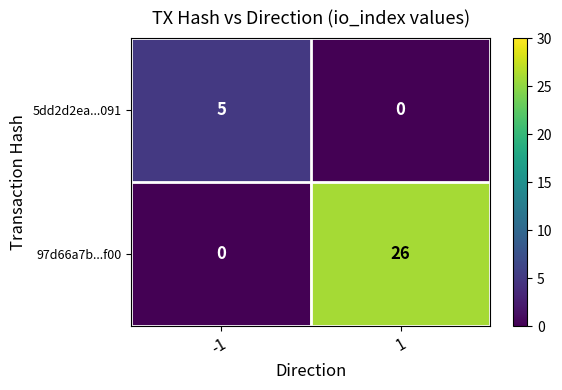

Read the 5dd2d2ea...091 value at -1.

5